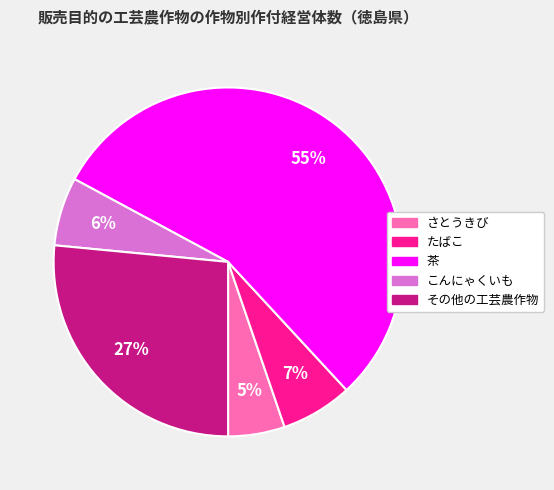

To the nearest percent, what portion does さとうきび represent?

5%